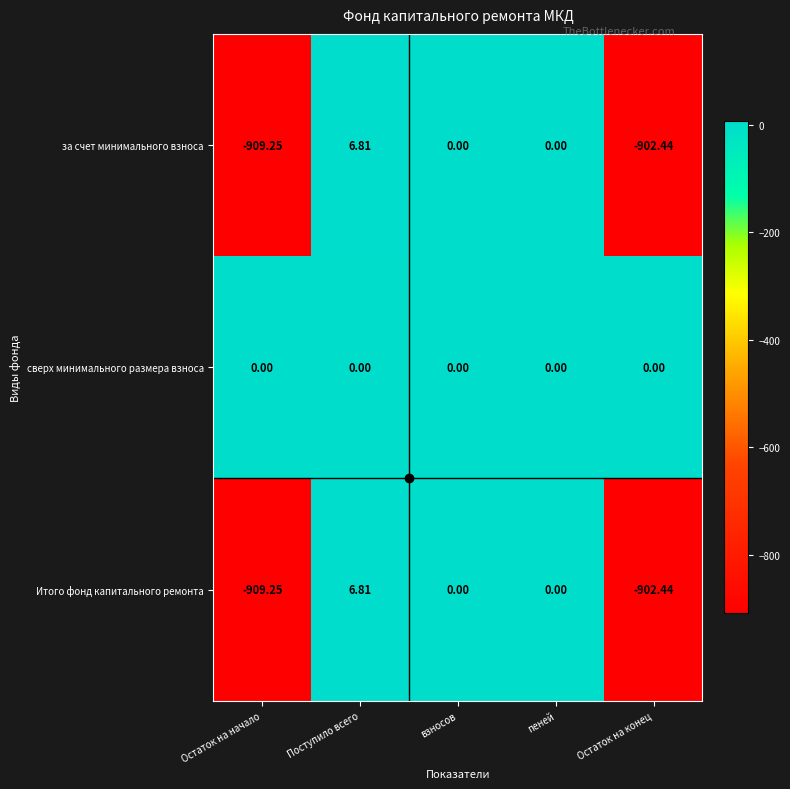

Which series has the largest total across all categories?

сверх минимального размера взноса